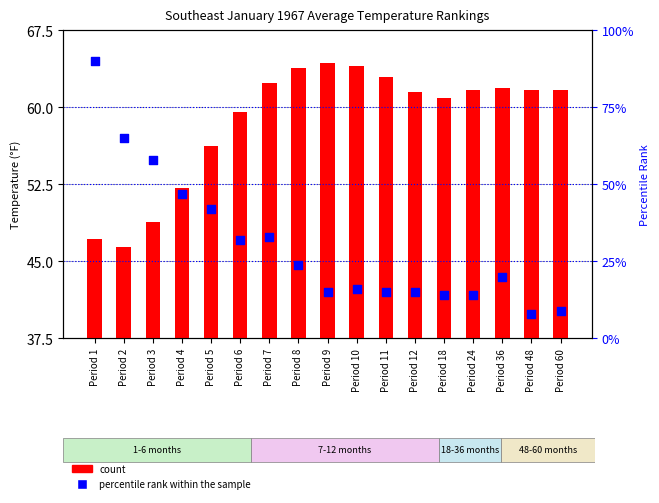

Which series reaches the minimum Y coordinate?

percentile rank within the sample